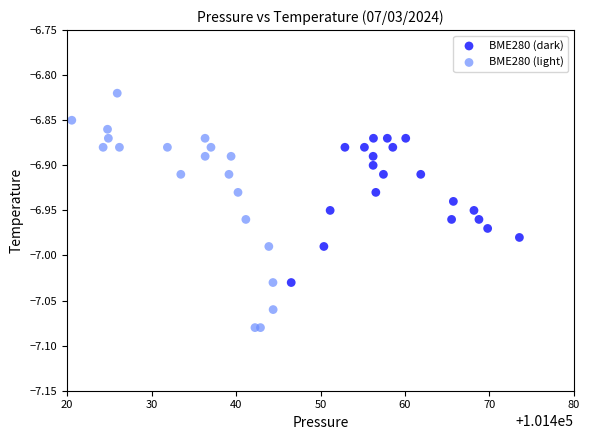

Which series contains the lowest Y value?

BME280 (light)